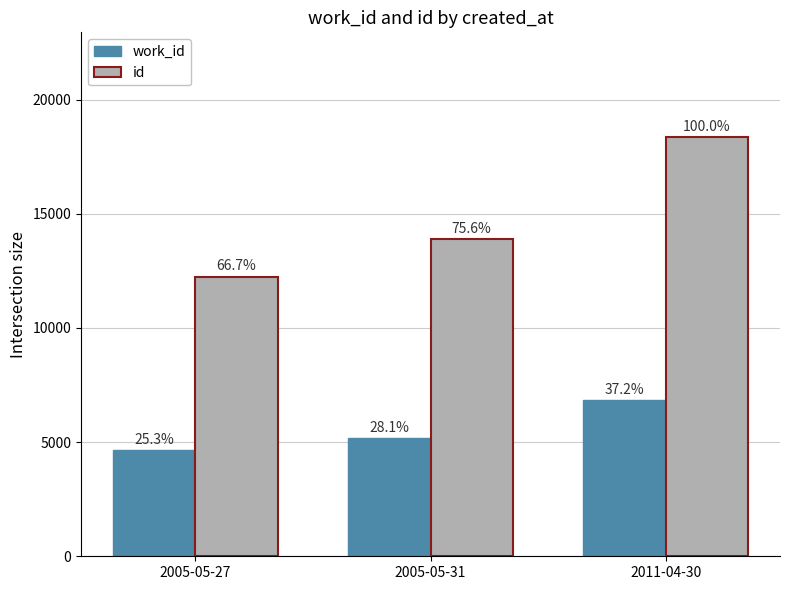

What are all the series names shown in the legend?

work_id, id